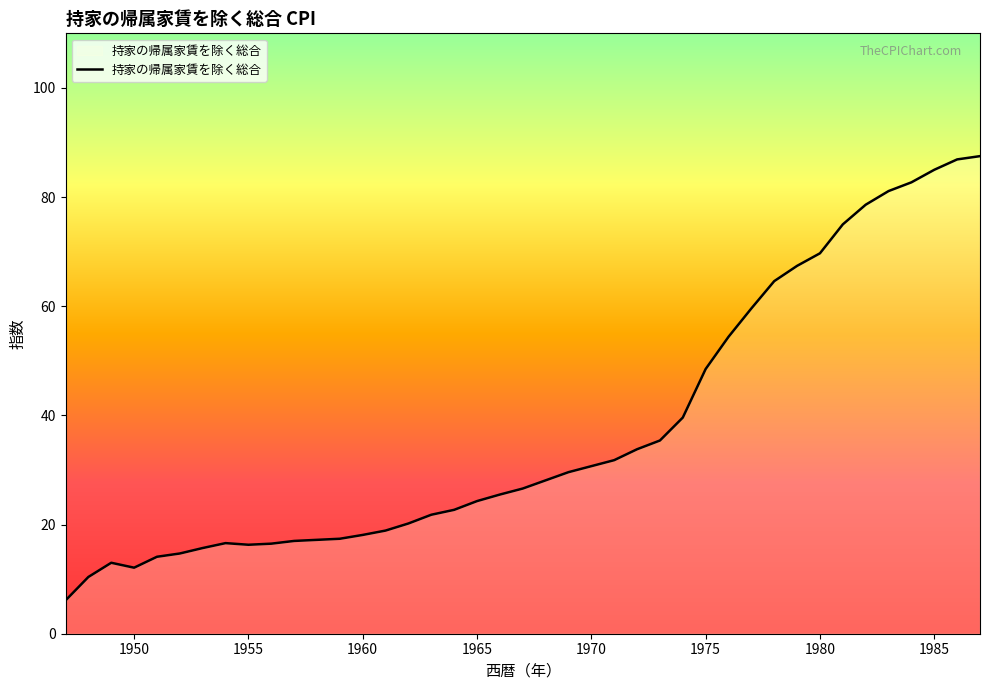

What is the maximum value shown in the chart?

87.5